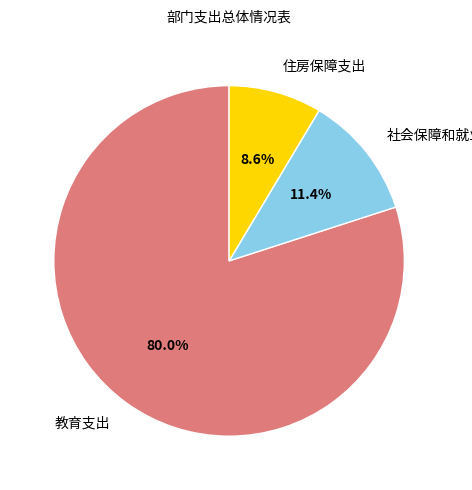

Between 社会保障和就业支出 and 住房保障支出, which is larger?

社会保障和就业支出